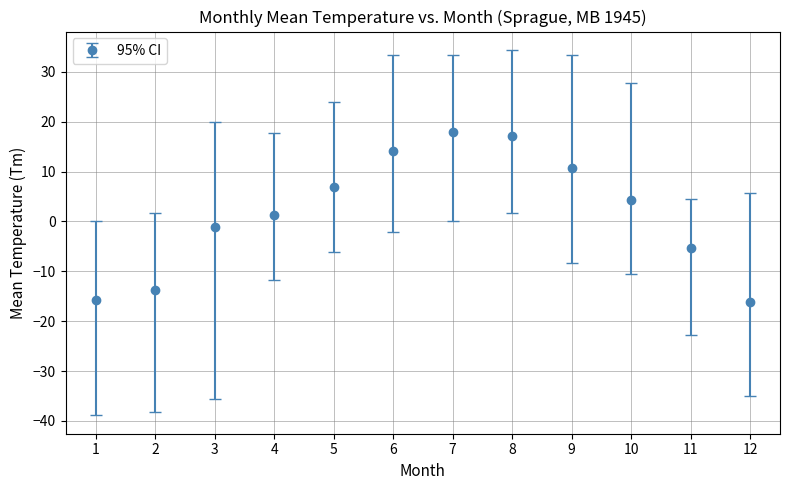

What is the change in value from 2 to 8?

+30.8